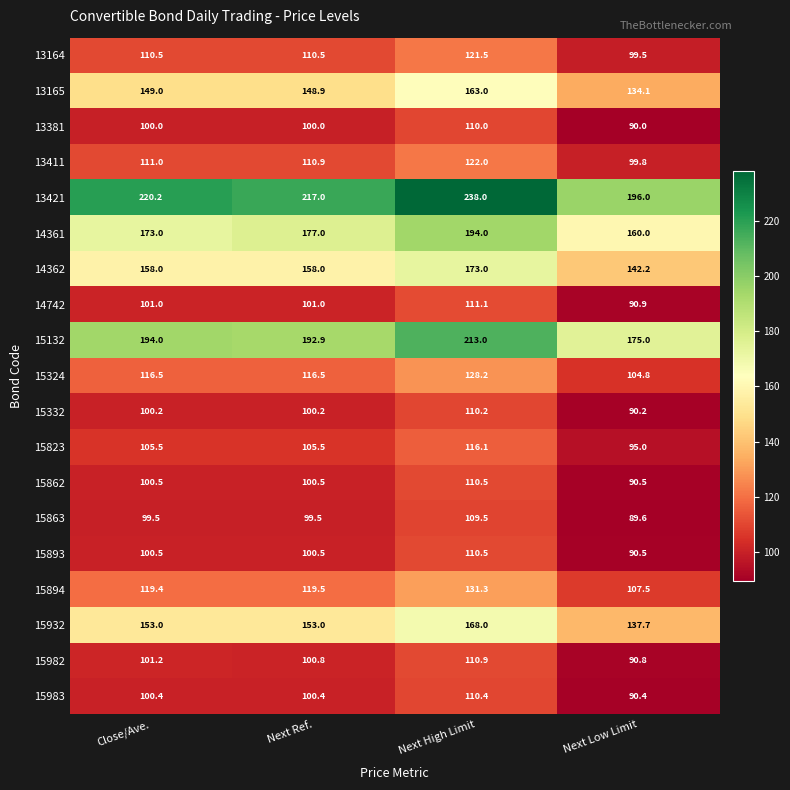

How many categories are shown in the chart?

4